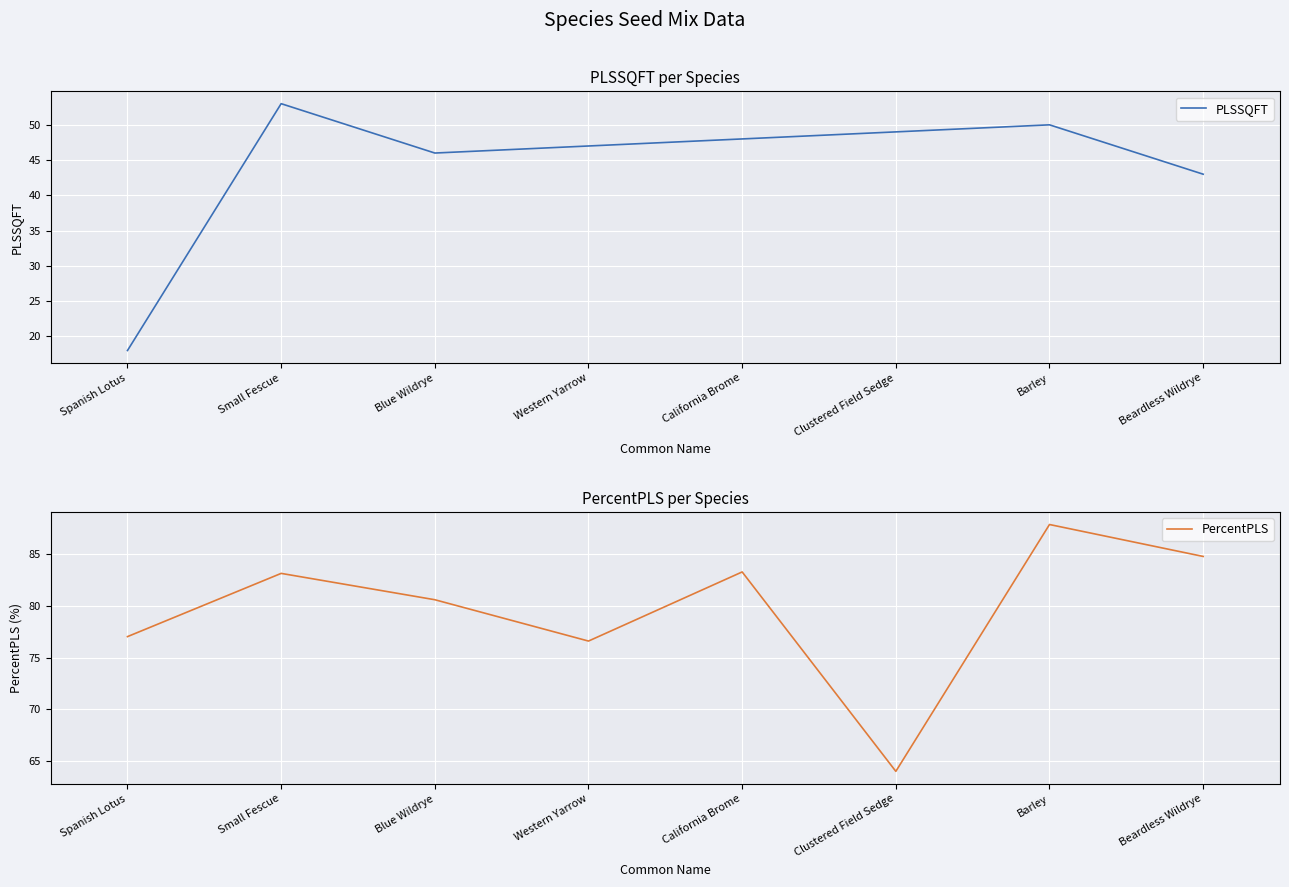

What is the average value of the PercentPLS series?

79.7